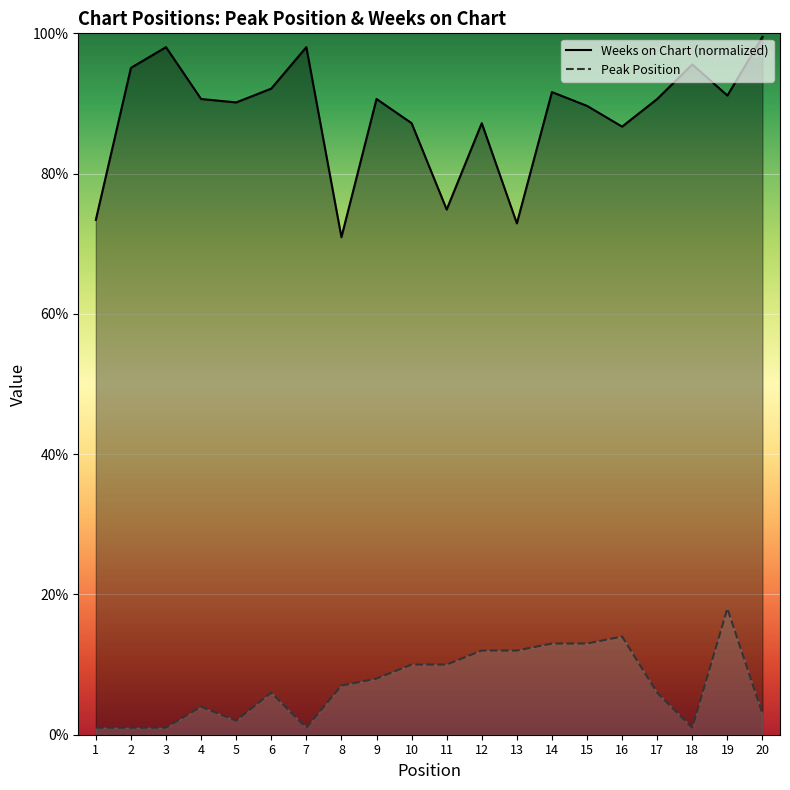

What are all the series names shown in the legend?

Weeks on Chart (normalized), Peak Position